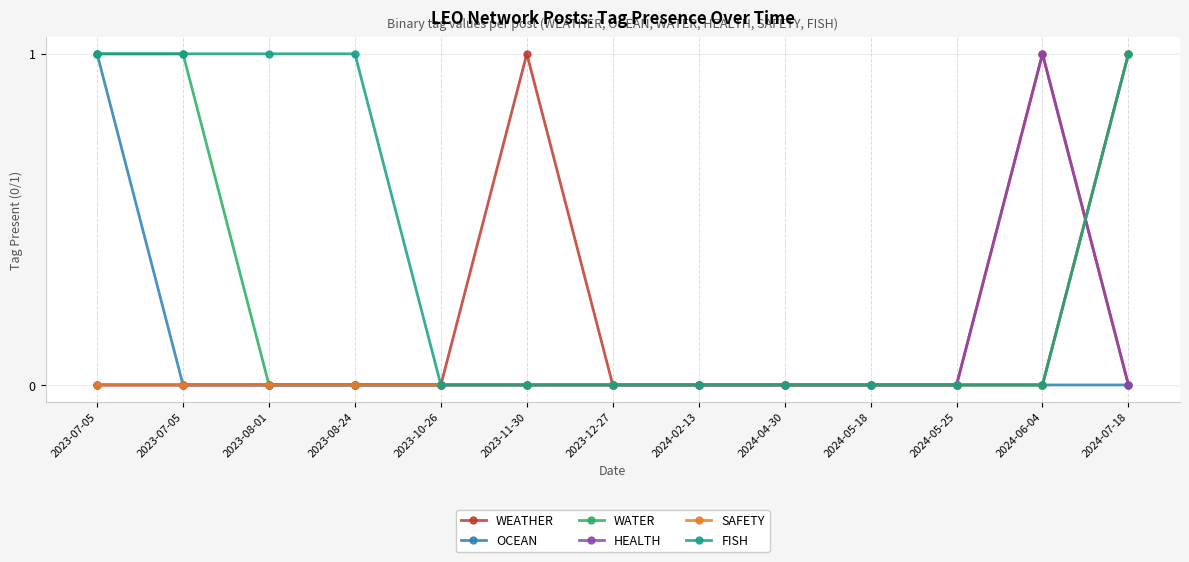

Reading left to right, transcribe all the data shown in this chart.

WEATHER: 2023-07-05=0	2023-07-05=0	2023-08-01=0	2023-08-24=0	2023-10-26=0	2023-11-30=1	2023-12-27=0	2024-02-13=0	2024-04-30=0	2024-05-18=0	2024-05-25=0	2024-06-04=1	2024-07-18=0
OCEAN: 2023-07-05=1	2023-07-05=0	2023-08-01=0	2023-08-24=0	2023-10-26=0	2023-11-30=0	2023-12-27=0	2024-02-13=0	2024-04-30=0	2024-05-18=0	2024-05-25=0	2024-06-04=0	2024-07-18=0
WATER: 2023-07-05=1	2023-07-05=1	2023-08-01=0	2023-08-24=0	2023-10-26=0	2023-11-30=0	2023-12-27=0	2024-02-13=0	2024-04-30=0	2024-05-18=0	2024-05-25=0	2024-06-04=0	2024-07-18=1
HEALTH: 2023-07-05=0	2023-07-05=0	2023-08-01=0	2023-08-24=0	2023-10-26=0	2023-11-30=0	2023-12-27=0	2024-02-13=0	2024-04-30=0	2024-05-18=0	2024-05-25=0	2024-06-04=1	2024-07-18=0
SAFETY: 2023-07-05=0	2023-07-05=0	2023-08-01=0	2023-08-24=0	2023-10-26=0	2023-11-30=0	2023-12-27=0	2024-02-13=0	2024-04-30=0	2024-05-18=0	2024-05-25=0	2024-06-04=0	2024-07-18=1
FISH: 2023-07-05=1	2023-07-05=1	2023-08-01=1	2023-08-24=1	2023-10-26=0	2023-11-30=0	2023-12-27=0	2024-02-13=0	2024-04-30=0	2024-05-18=0	2024-05-25=0	2024-06-04=0	2024-07-18=1